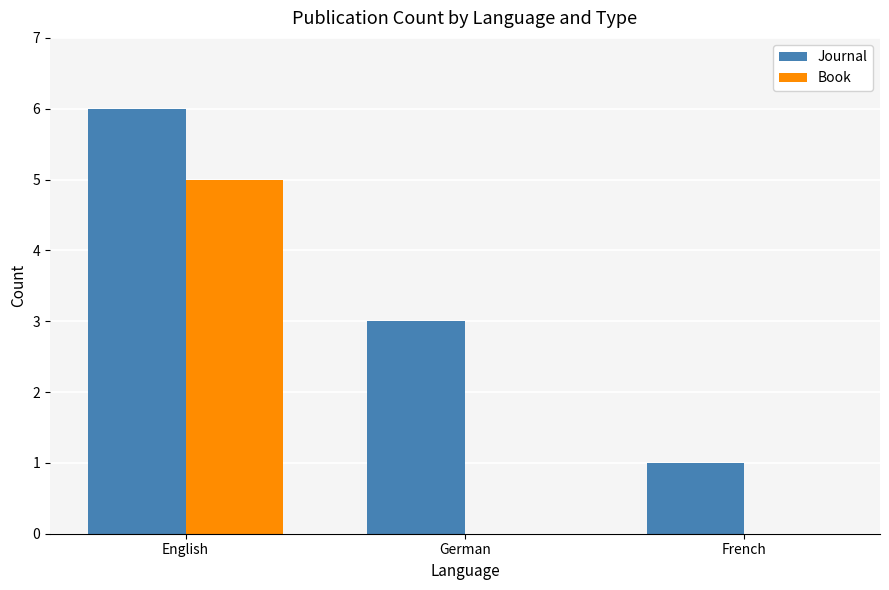

Which series changed the most between German and French?

Journal